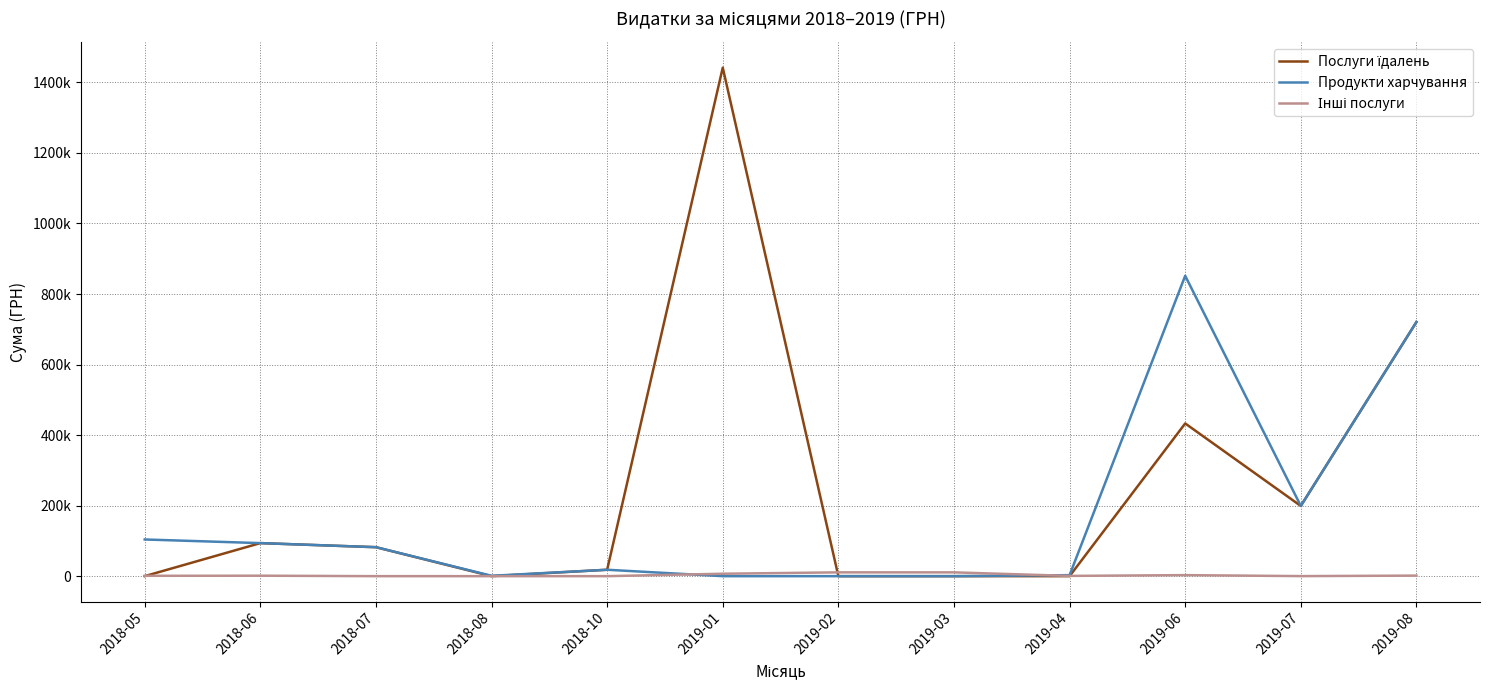

What is the sum of the Продукти харчування values at 2018-06 and 2019-07?

292804.8